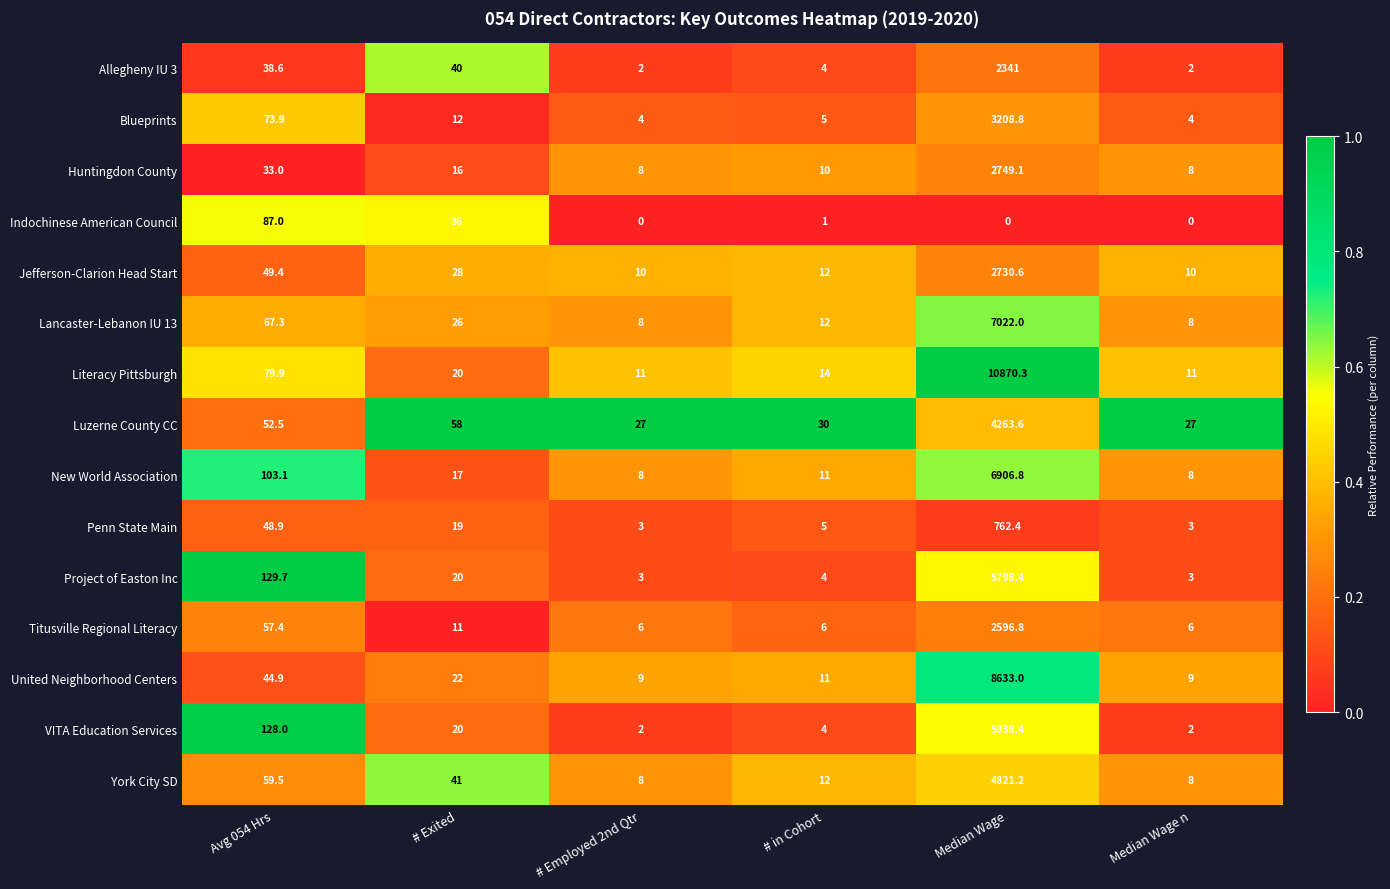

What is the difference between the second highest and second lowest values in the Indochinese American Council series?

36.0